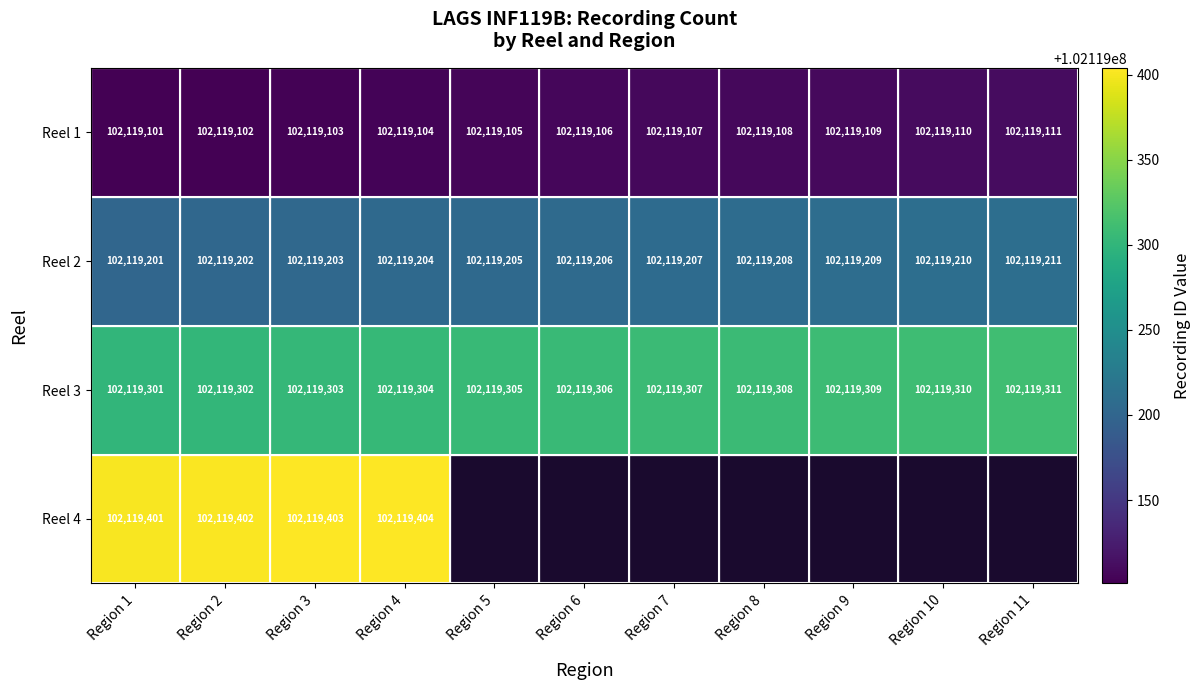

At how many categories does at least one series exceed 102119377?

4